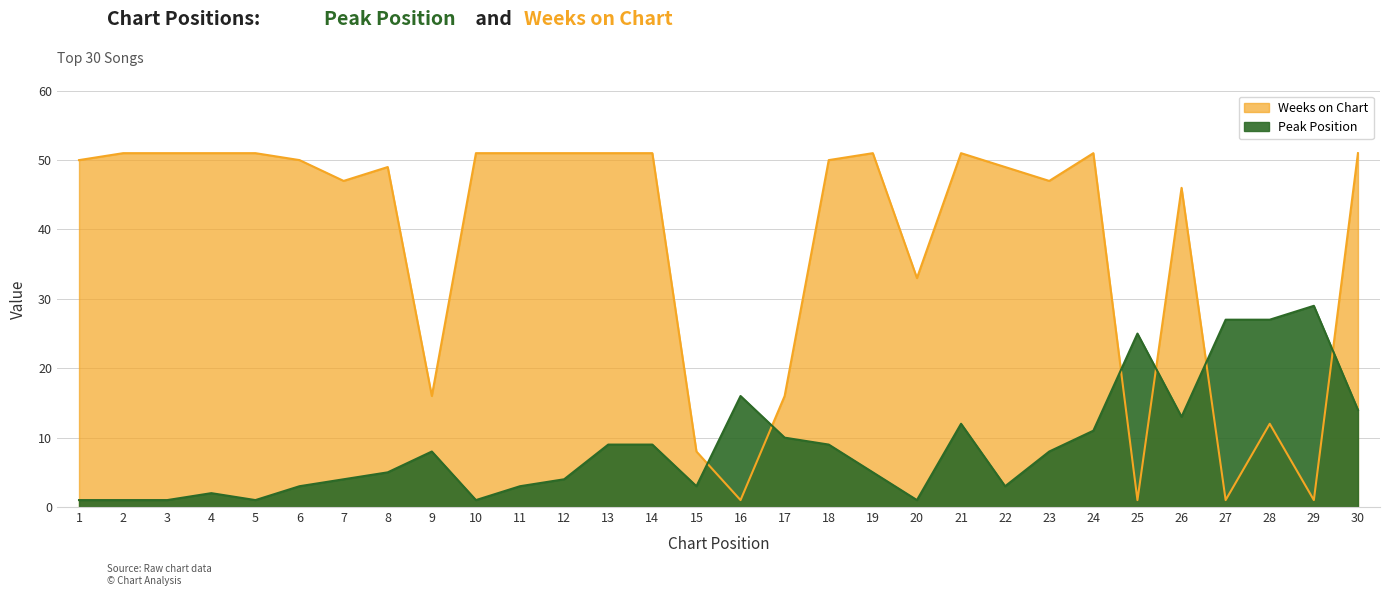

Reading right to left, what are all the values shown in this chart?

Peak Position: 30=14	29=29	28=27	27=27	26=13	25=25	24=11	23=8	22=3	21=12	20=1	19=5	18=9	17=10	16=16	15=3	14=9	13=9	12=4	11=3	10=1	9=8	8=5	7=4	6=3	5=1	4=2	3=1	2=1	1=1
Weeks on Chart: 30=51	29=1	28=12	27=1	26=46	25=1	24=51	23=47	22=49	21=51	20=33	19=51	18=50	17=16	16=1	15=8	14=51	13=51	12=51	11=51	10=51	9=16	8=49	7=47	6=50	5=51	4=51	3=51	2=51	1=50